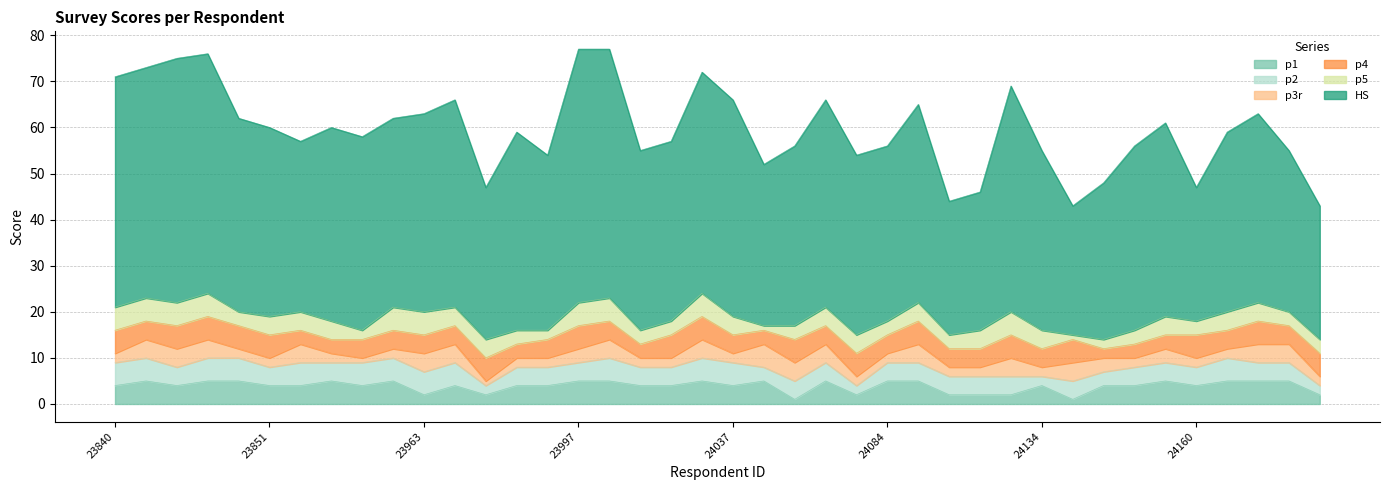

Is it true that p4 equals 6 at 24134?

False